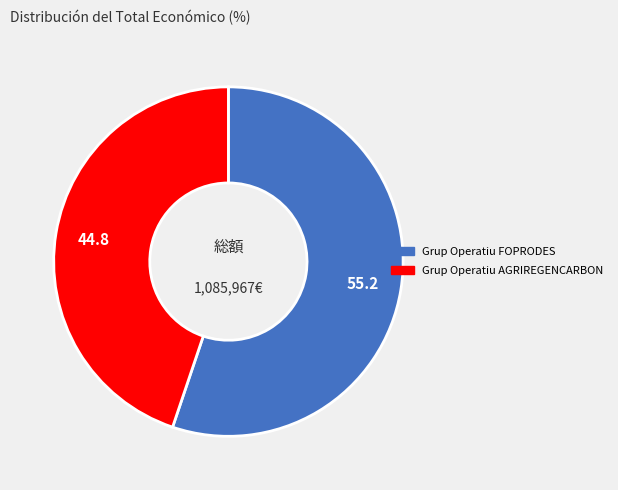

What is the largest slice in the pie chart?

Grup Operatiu FOPRODES